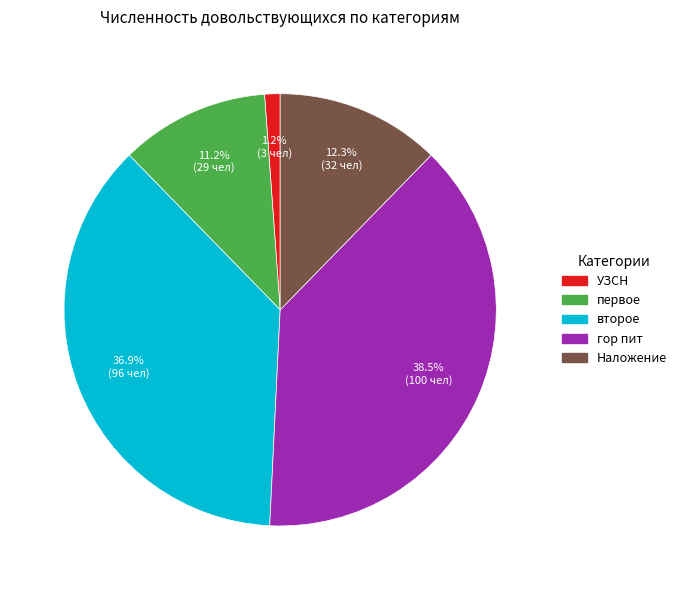

Is there any slice that represents more than half of the pie?

No